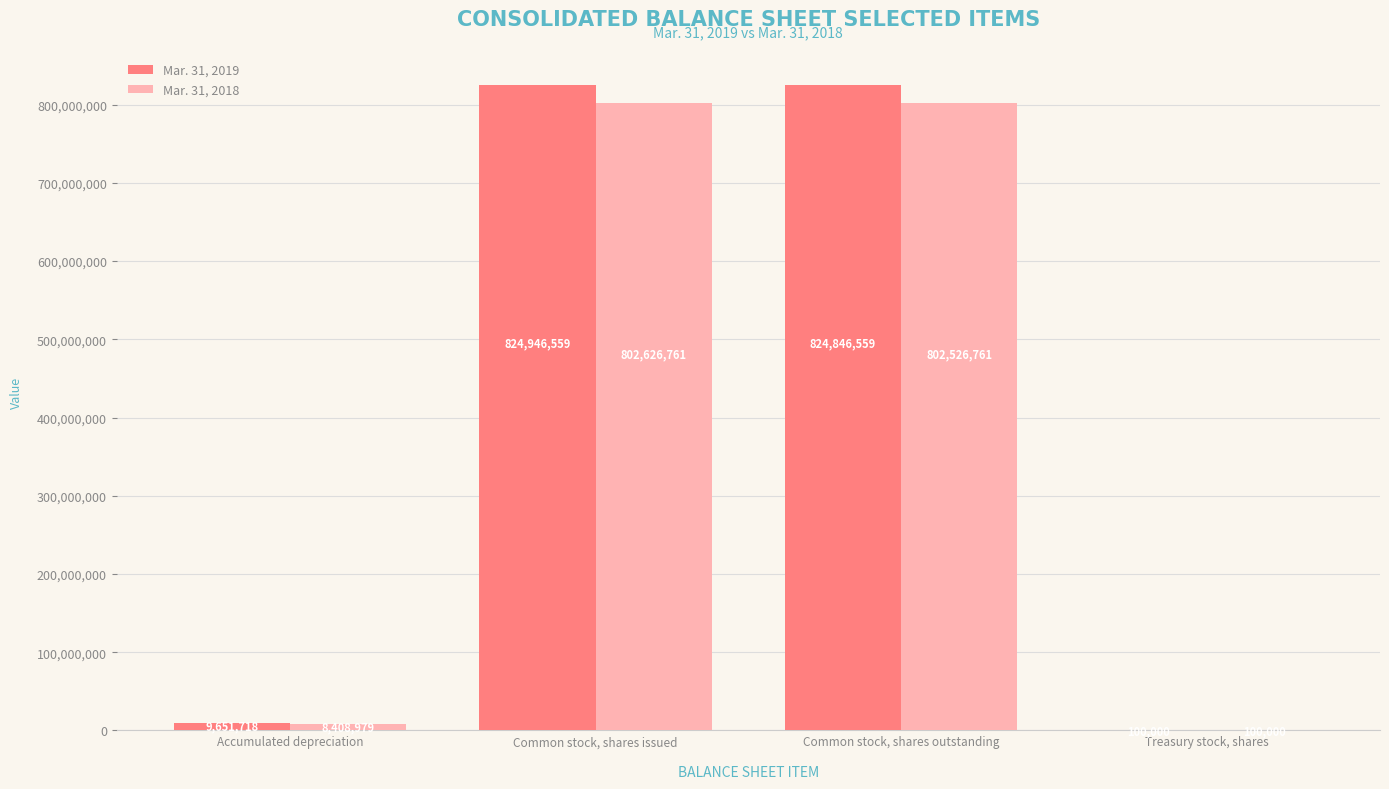

Read the Mar. 31, 2018 value at Common stock, shares outstanding.

802526761